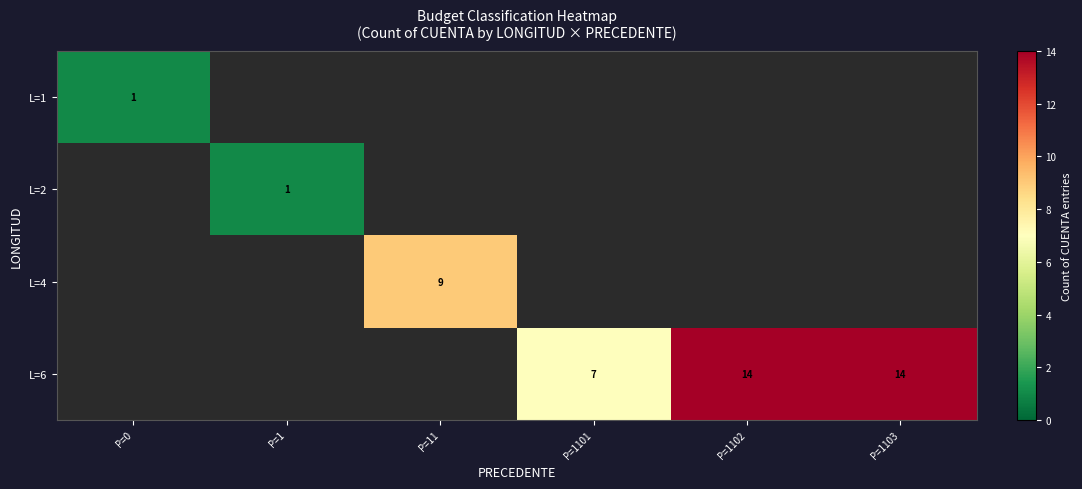

What is the sum of the L=6 values at P=1103 and P=1102?

28